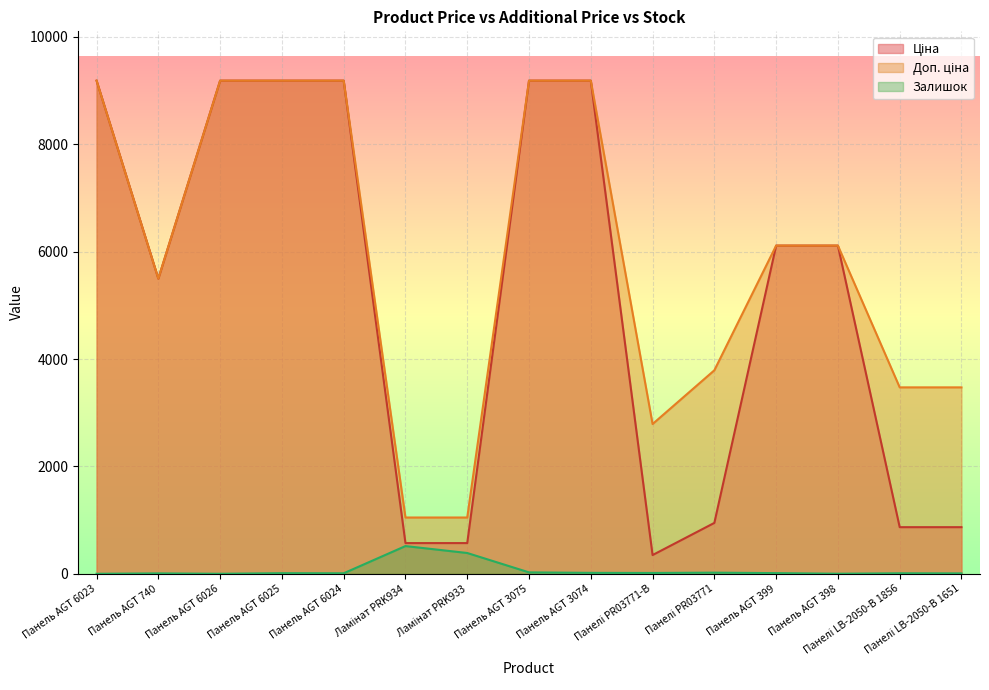

What is the greatest value displayed?

9185.1